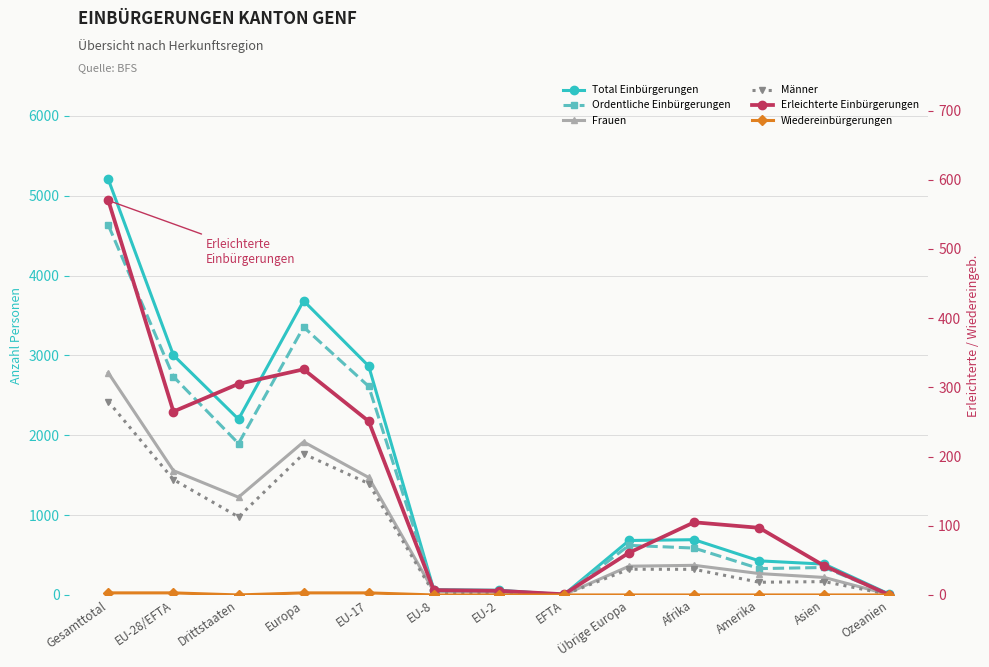

Reading left to right, what are all the values shown in this chart?

Total Einbürgerungen: Gesamttotal=5203	EU-28/EFTA=3002	Drittstaaten=2201	Europa=3684	EU-17=2866	EU-8=66	EU-2=59	EFTA=4	Übrige Europa=682	Afrika=692	Amerika=427	Asien=386	Ozeanien=9
Ordentliche Einbürgerungen: Gesamttotal=4630	EU-28/EFTA=2734	Drittstaaten=1896	Europa=3355	EU-17=2612	EU-8=59	EU-2=53	EFTA=3	Übrige Europa=621	Afrika=587	Amerika=330	Asien=344	Ozeanien=9
Frauen: Gesamttotal=2781	EU-28/EFTA=1557	Drittstaaten=1224	Europa=1917	EU-17=1471	EU-8=45	EU-2=36	EFTA=2	Übrige Europa=360	Afrika=371	Amerika=268	Asien=219	Ozeanien=4
Männer: Gesamttotal=2422	EU-28/EFTA=1445	Drittstaaten=977	Europa=1767	EU-17=1395	EU-8=21	EU-2=23	EFTA=2	Übrige Europa=322	Afrika=321	Amerika=159	Asien=167	Ozeanien=5
Erleichterte Einbürgerungen: Gesamttotal=570	EU-28/EFTA=265	Drittstaaten=305	Europa=326	EU-17=251	EU-8=7	EU-2=6	EFTA=1	Übrige Europa=61	Afrika=105	Amerika=97	Asien=42	Ozeanien=0
Wiedereinbürgerungen: Gesamttotal=3	EU-28/EFTA=3	Drittstaaten=0	Europa=3	EU-17=3	EU-8=0	EU-2=0	EFTA=0	Übrige Europa=0	Afrika=0	Amerika=0	Asien=0	Ozeanien=0